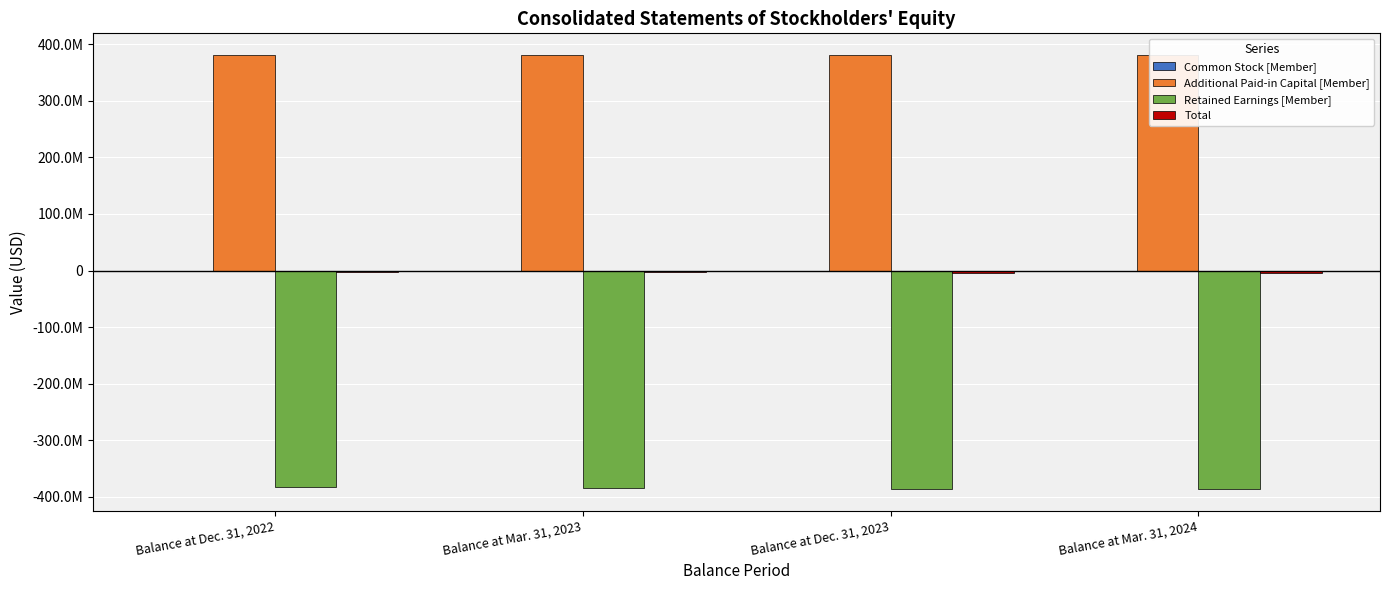

What is the average value of the Additional Paid-in Capital [Member] series?

380654615